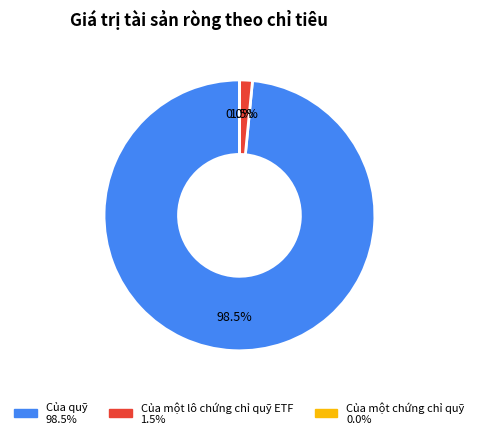

Which slice represents more than half of the pie?

Của quỹ